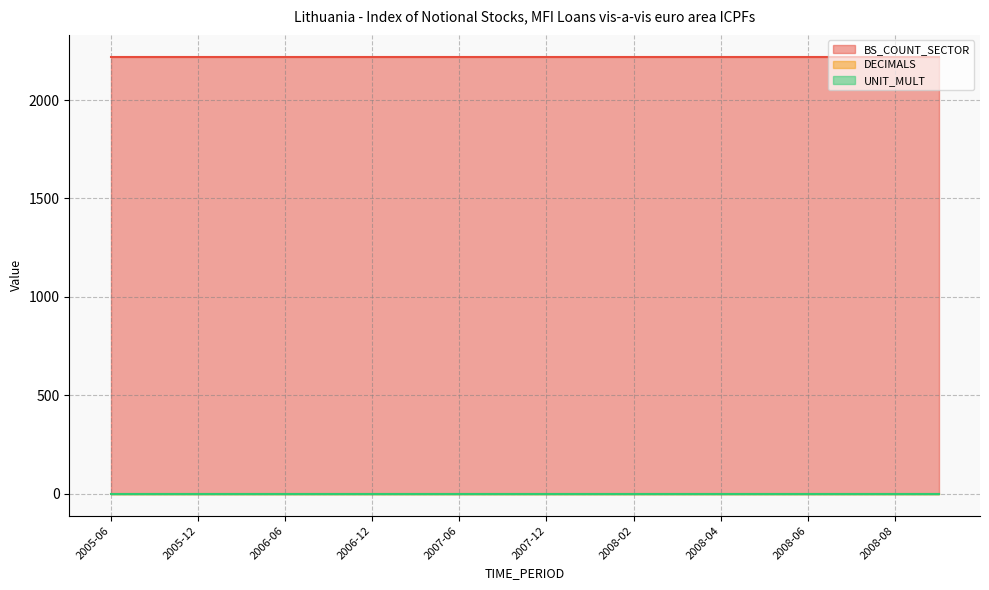

True or false: UNIT_MULT and DECIMALS intersect in this chart.

False